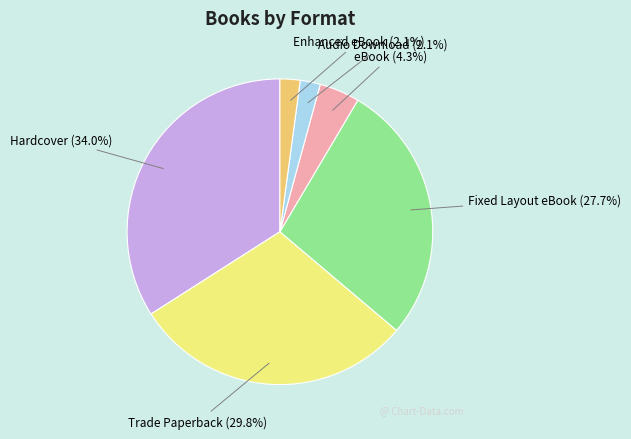

What is the largest slice in the pie chart?

Hardcover